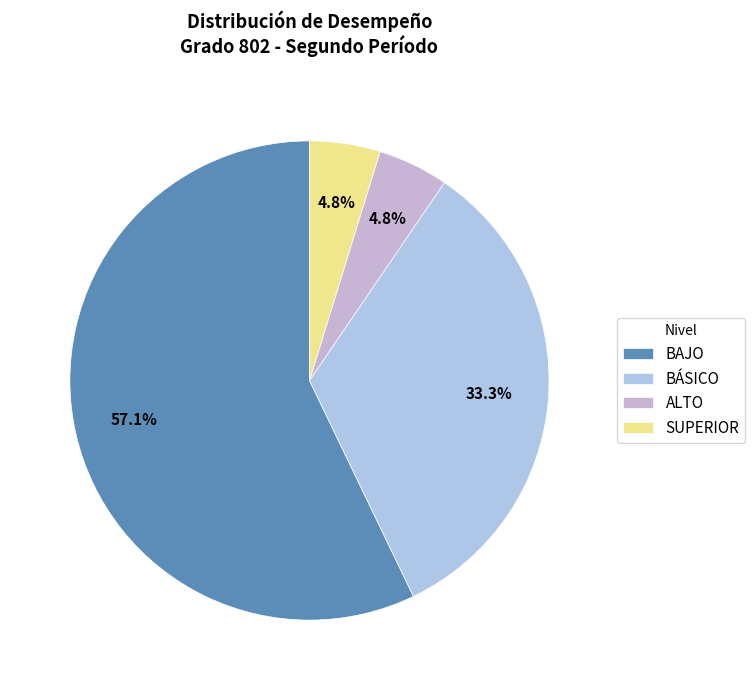

What percentage do SUPERIOR and BÁSICO together represent?

38.1%